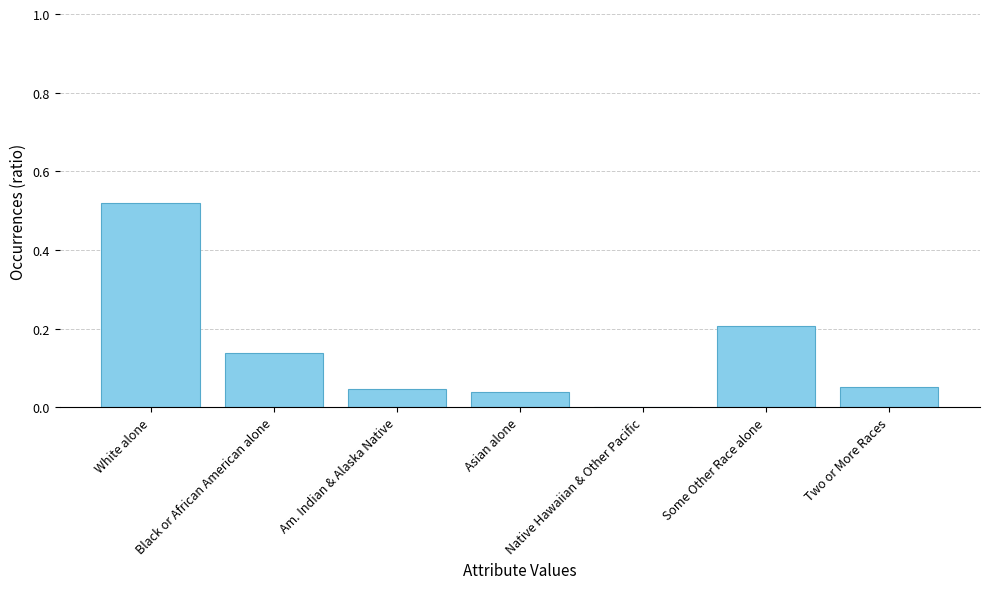

Is it true that the value at Some Other Race alone is 0.2?

True